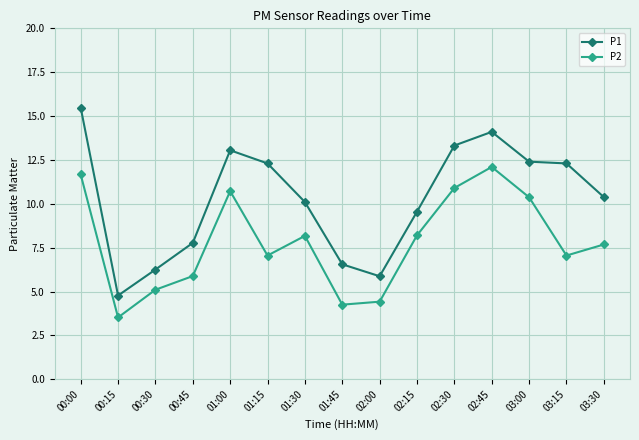

In P1, how many points are higher than both neighbors (excluding endpoints)?

2